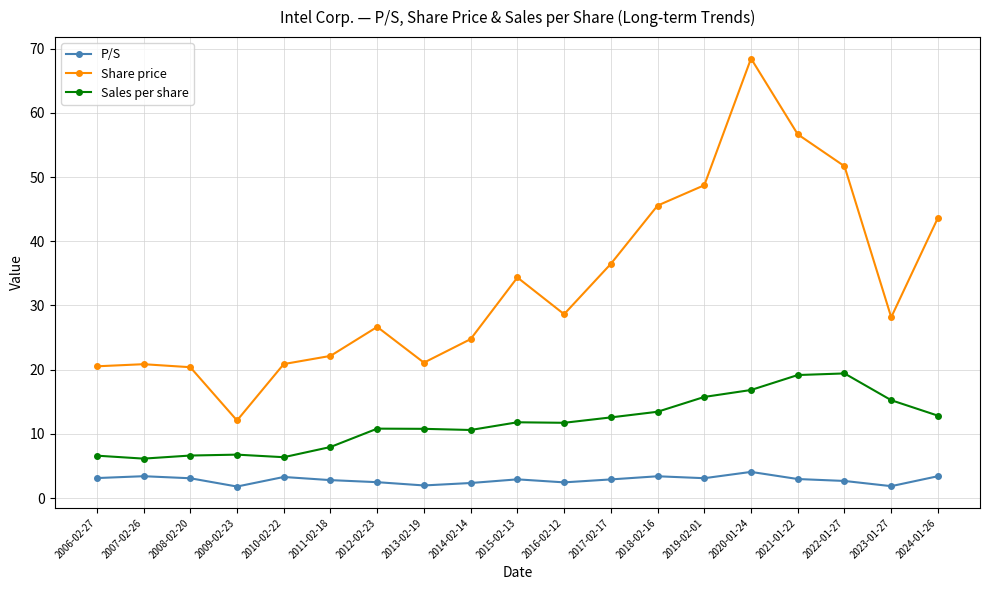

Which category has the highest value in the P/S series?

2020-01-24